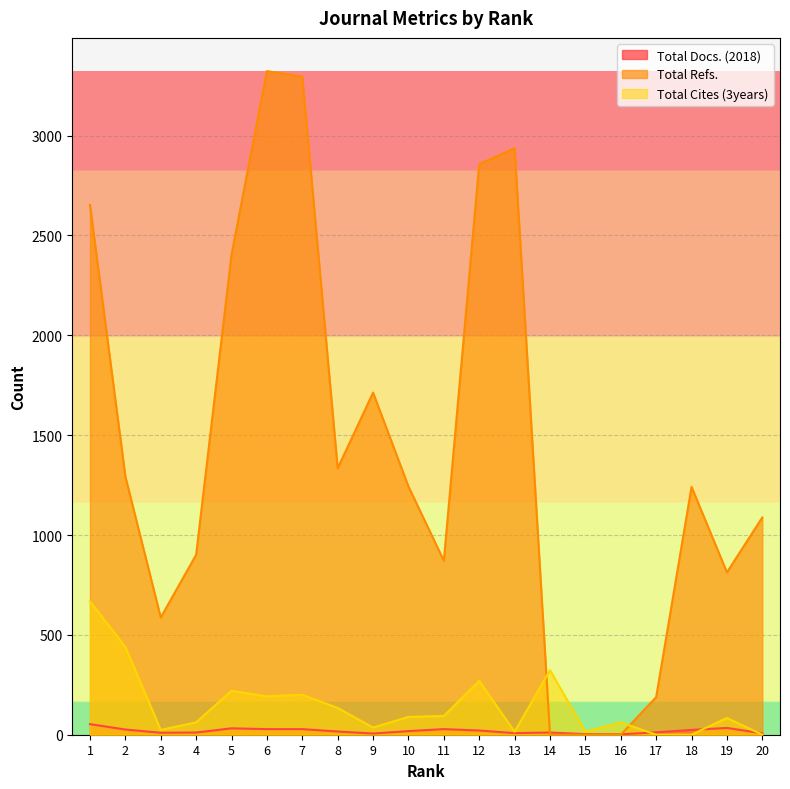

After their last crossing, which series has the higher values: Total Refs. or Total Docs. (2018)?

Total Refs.